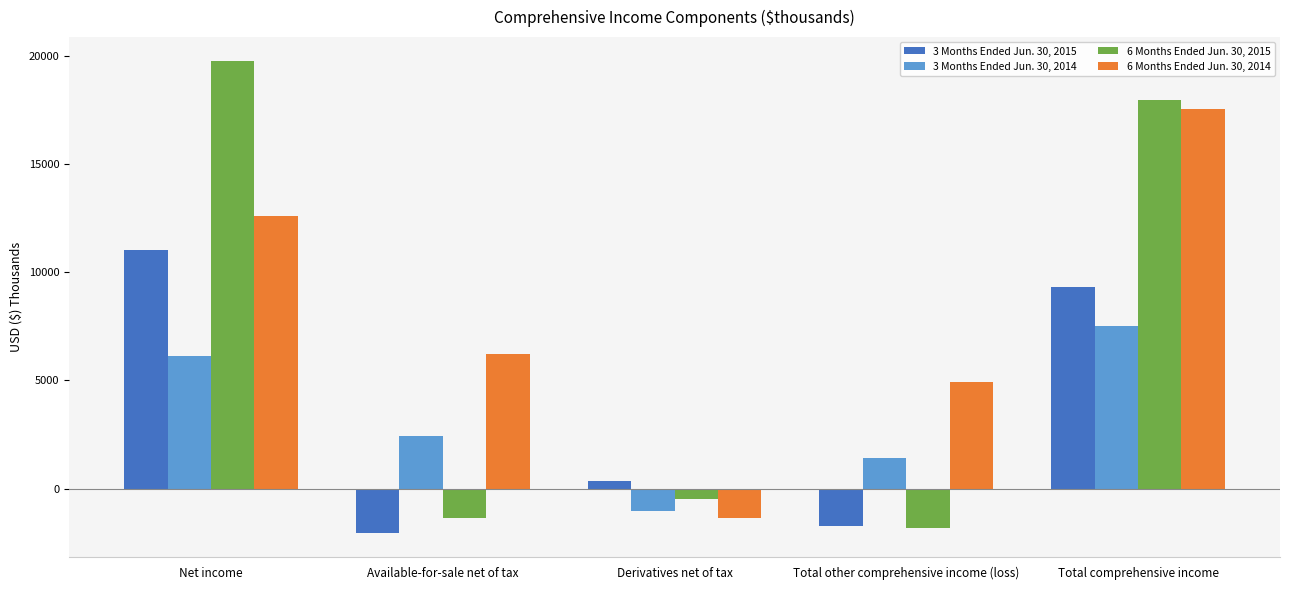

Reading right to left, extract all data points from this chart.

3 Months Ended Jun. 30, 2015: 9295	-1719	348	-2067	11014
3 Months Ended Jun. 30, 2014: 7527	1394	-1044	2438	6133
6 Months Ended Jun. 30, 2015: 17958	-1814	-468	-1346	19772
6 Months Ended Jun. 30, 2014: 17523	4906	-1334	6240	12617